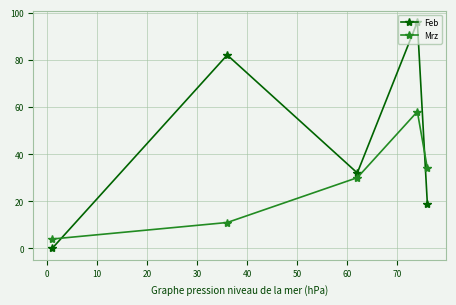

True or false: Feb has more than 1 points higher than both neighbors.

True